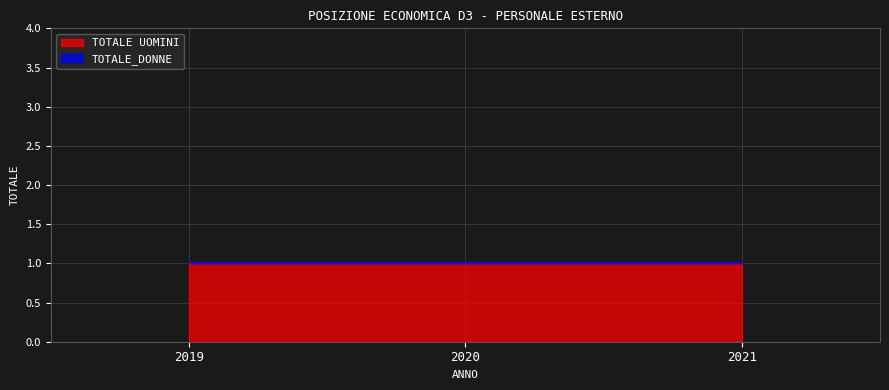

At 2019, list the series in order from smallest to largest.

TOTALE_DONNE, TOTALE UOMINI